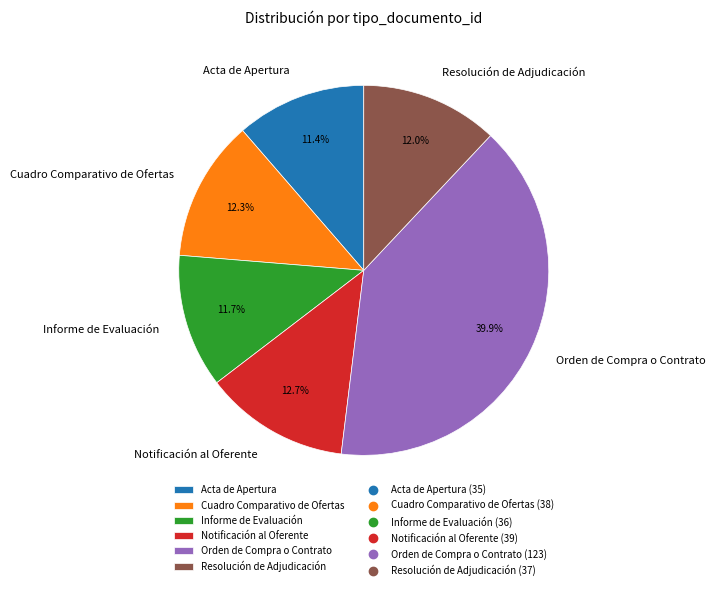

How many segments does this pie chart have?

6